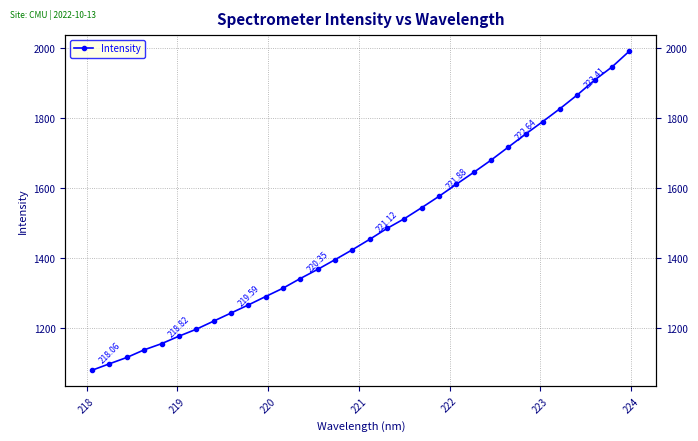

How many lines are shown in the chart?

1